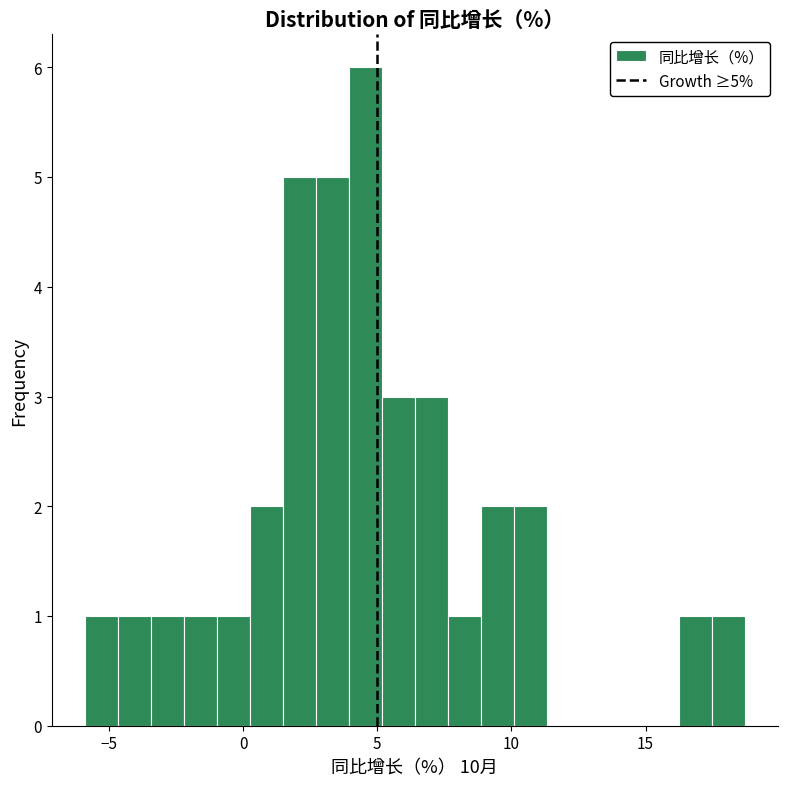

Around what value on the x-axis is the tallest bar? Give the approximate position of its centre, as read against the axis.

4.5